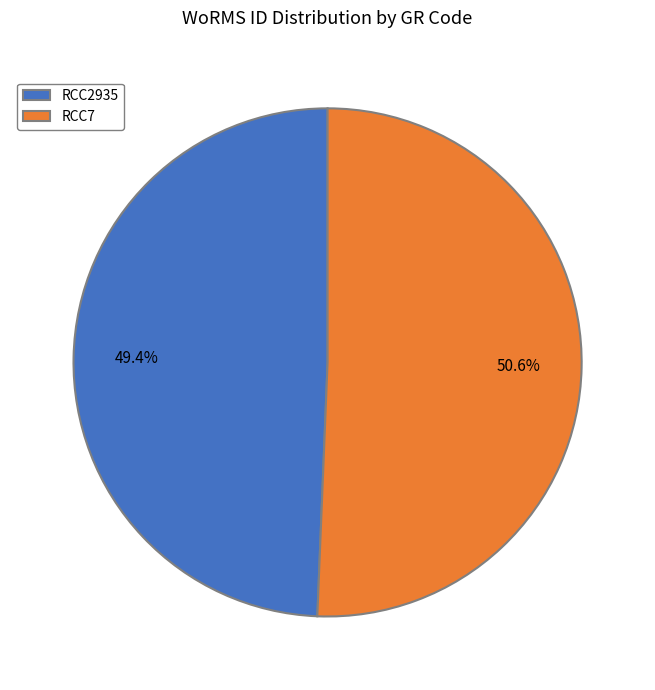

Combined, what portion of the pie is RCC2935 and RCC7?

100.0%